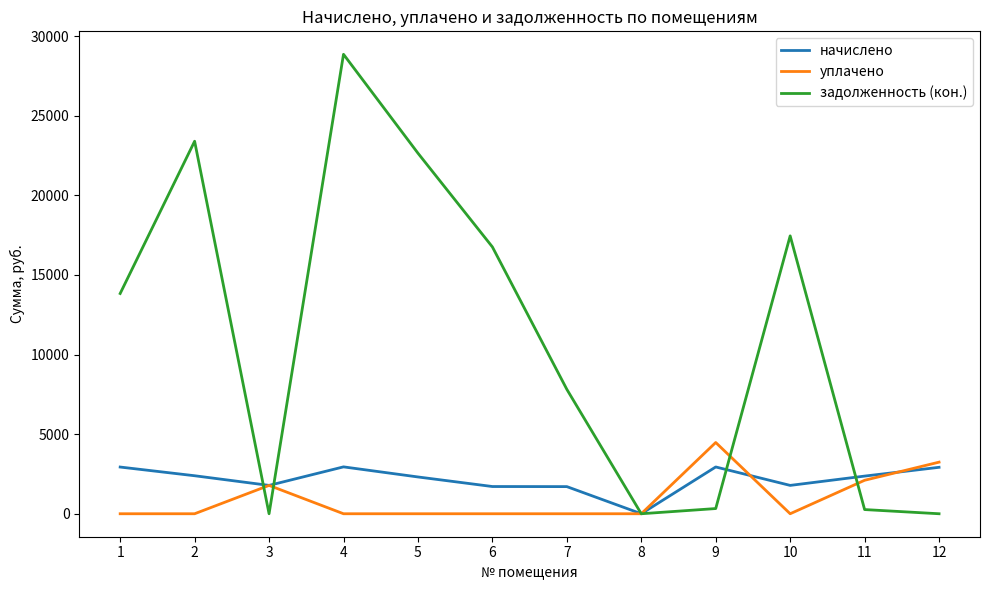

What is the difference between the second highest and minimum values in the уплачено series?

3241.4